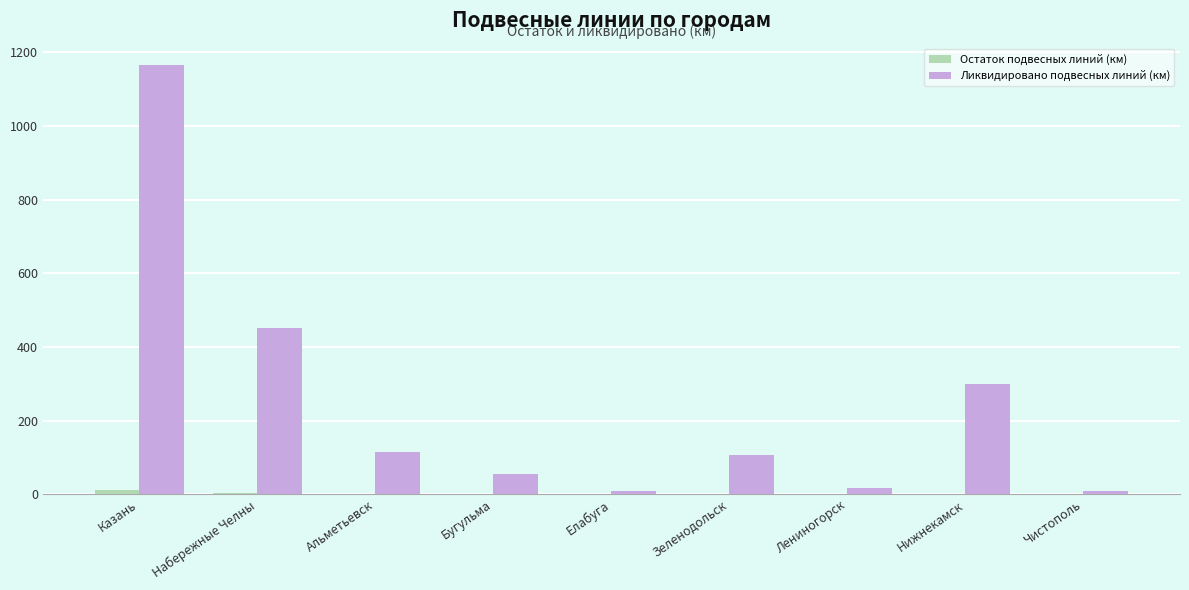

How many categories are shown in the chart?

9